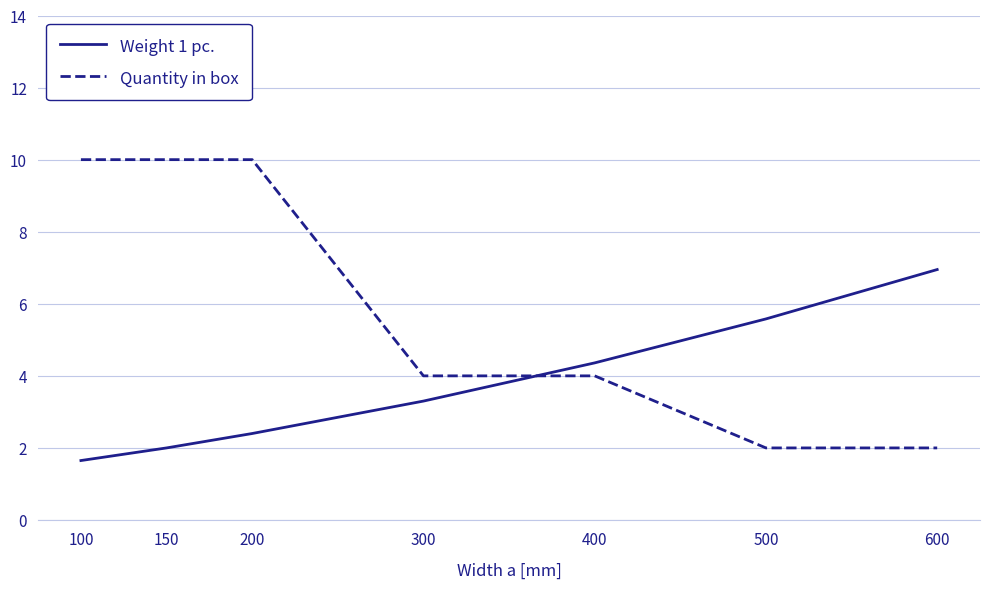

Rank the series at 200 from highest to lowest value.

Quantity in box, Weight 1 pc.